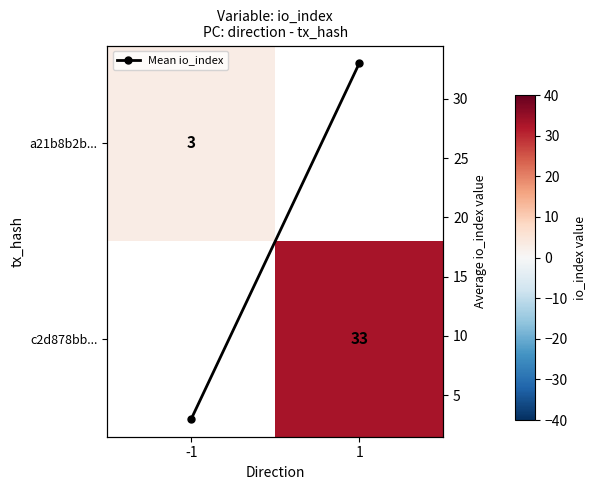

Is the value of c2d878bb... at -1 greater than the value of a21b8b2b... at -1?

No